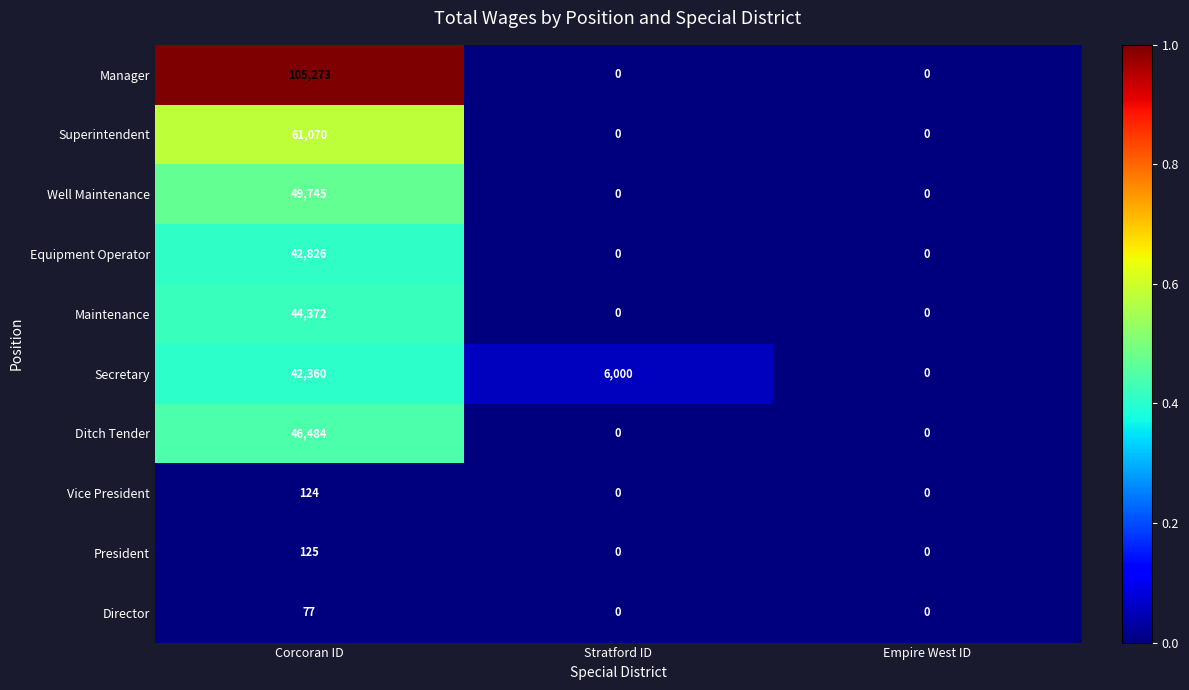

Which category has the highest value in the Vice President series?

Corcoran ID